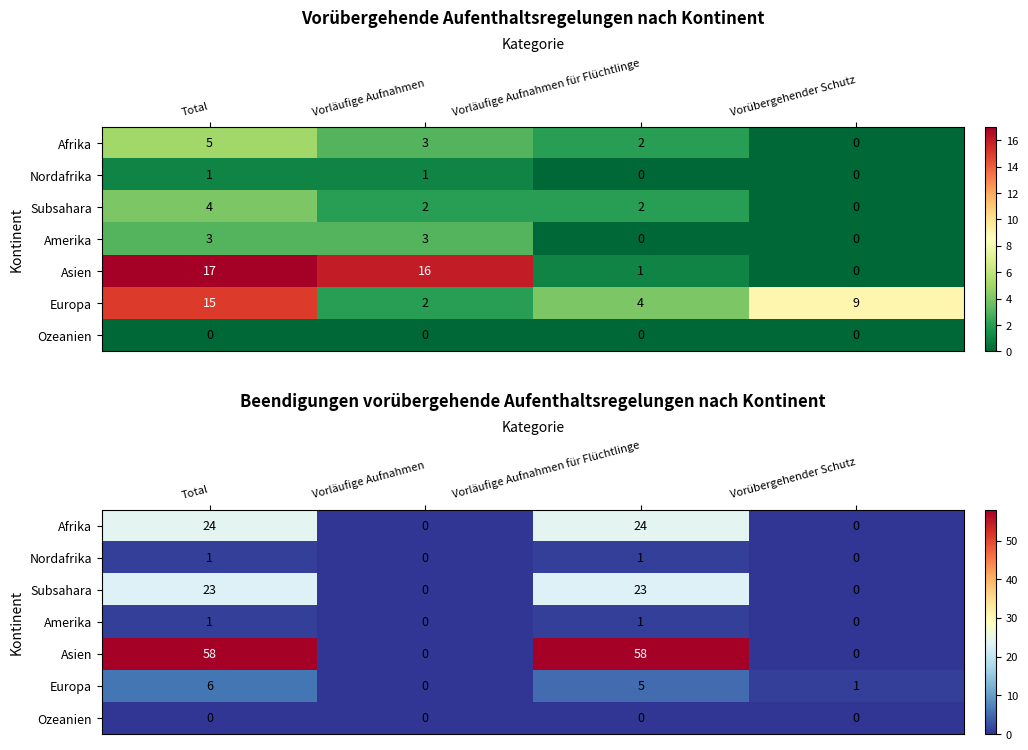

At which category is the sum across all series the highest?

Total